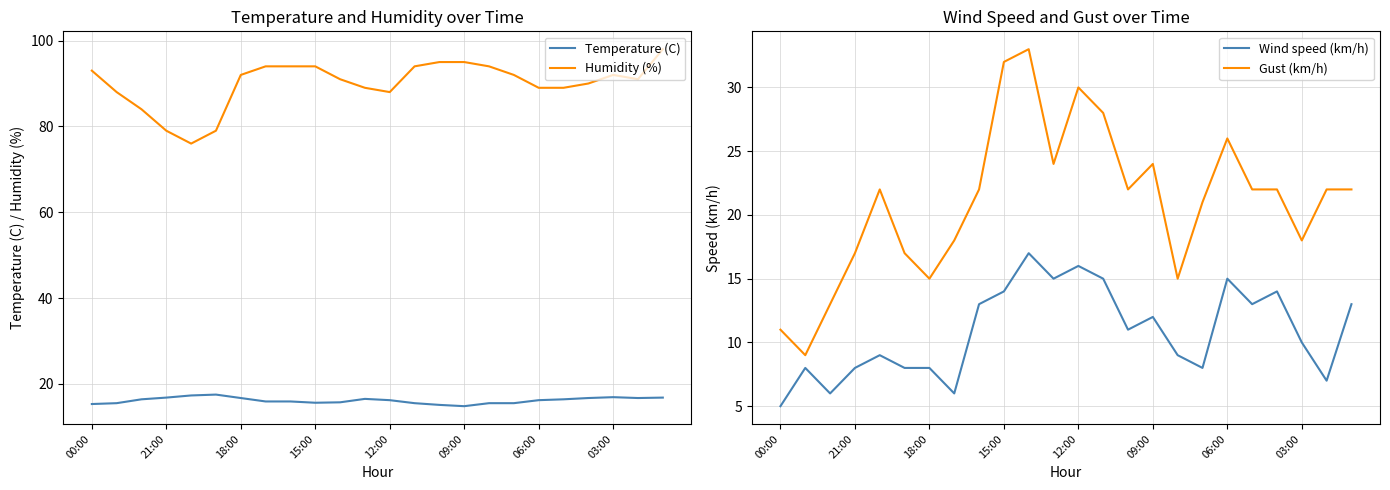

What is the difference between the maximum and minimum values in the Wind speed (km/h) series?

12